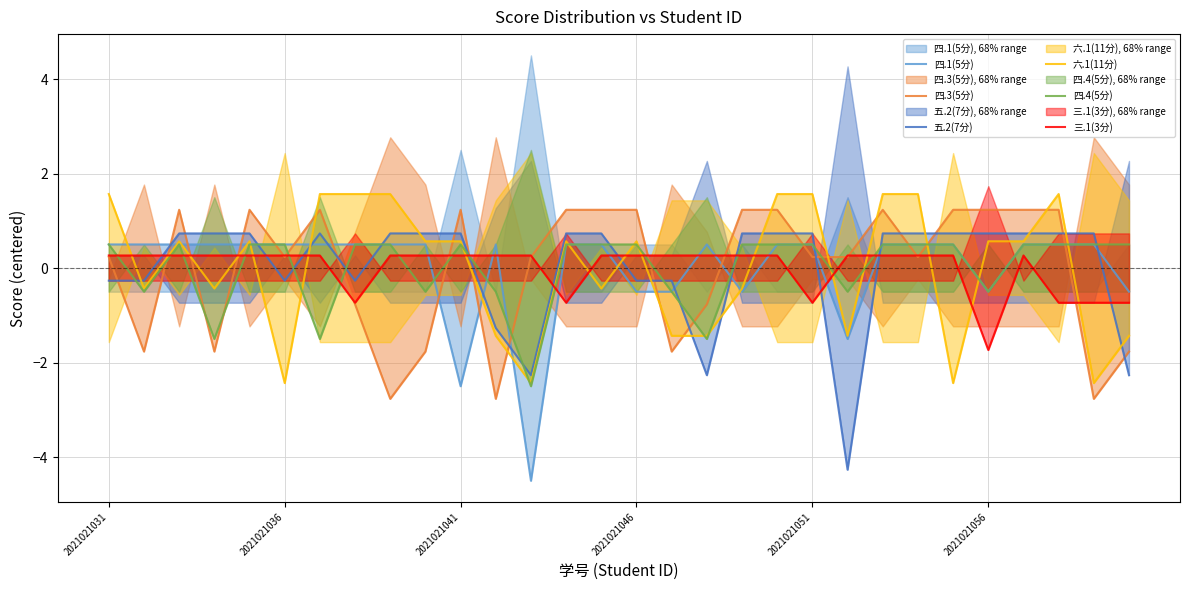

What is the lowest value of the 四.4(5分) series?

-2.5